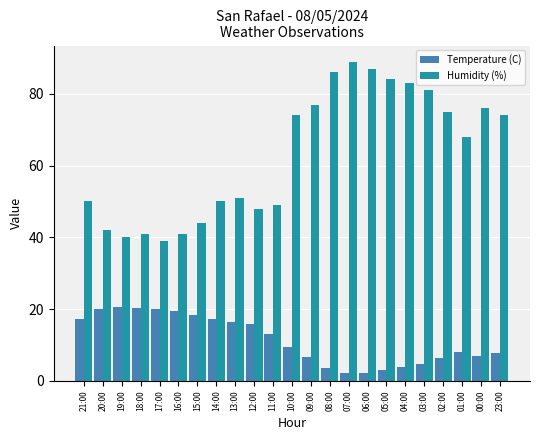

Which series has the largest range (max minus min)?

Humidity (%)